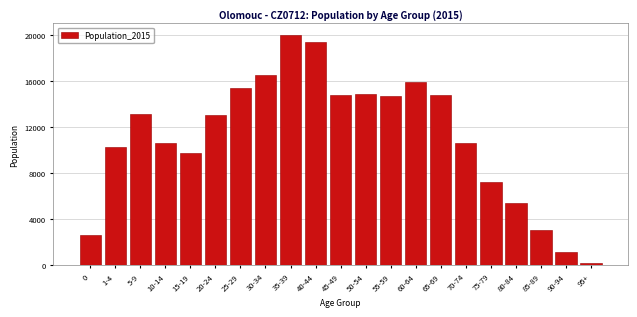

What is the difference between the maximum and minimum values?

19893